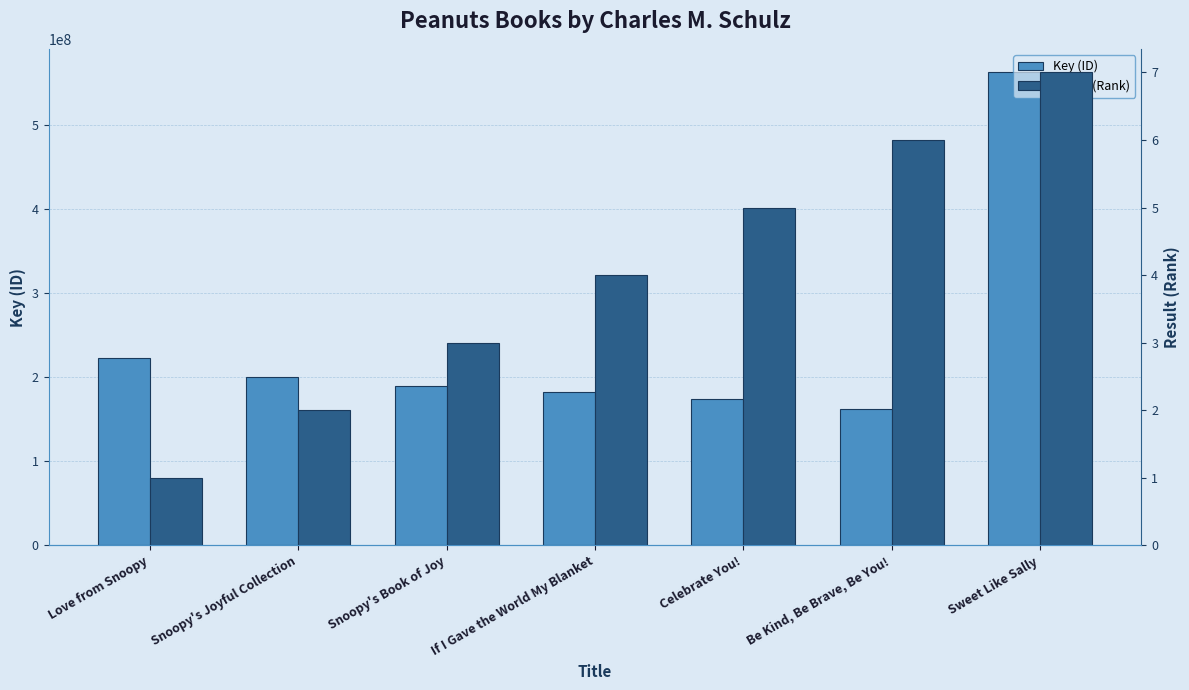

Reading left to right, transcribe all the data shown in this chart.

Key (ID): 222469016	200605565	190281345	182392693	174383981	162052877	562886202
Result (Rank): 1	2	3	4	5	6	7